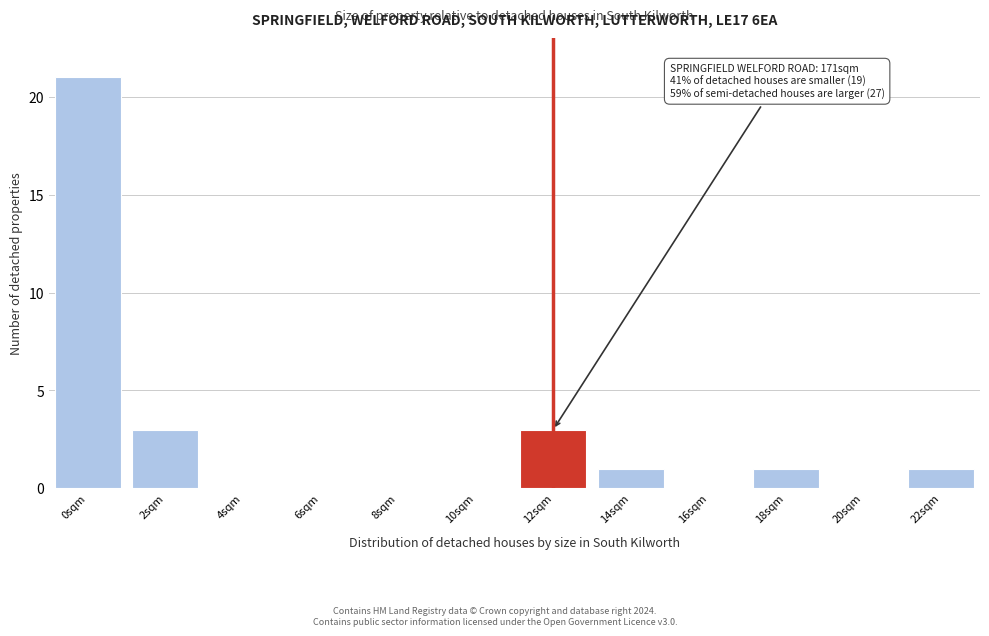

Reading left to right, extract all data points from this chart.

0sqm=21	2sqm=3	4sqm=0	6sqm=0	8sqm=0	10sqm=0	12sqm=3	14sqm=1	16sqm=0	18sqm=1	20sqm=0	22sqm=1